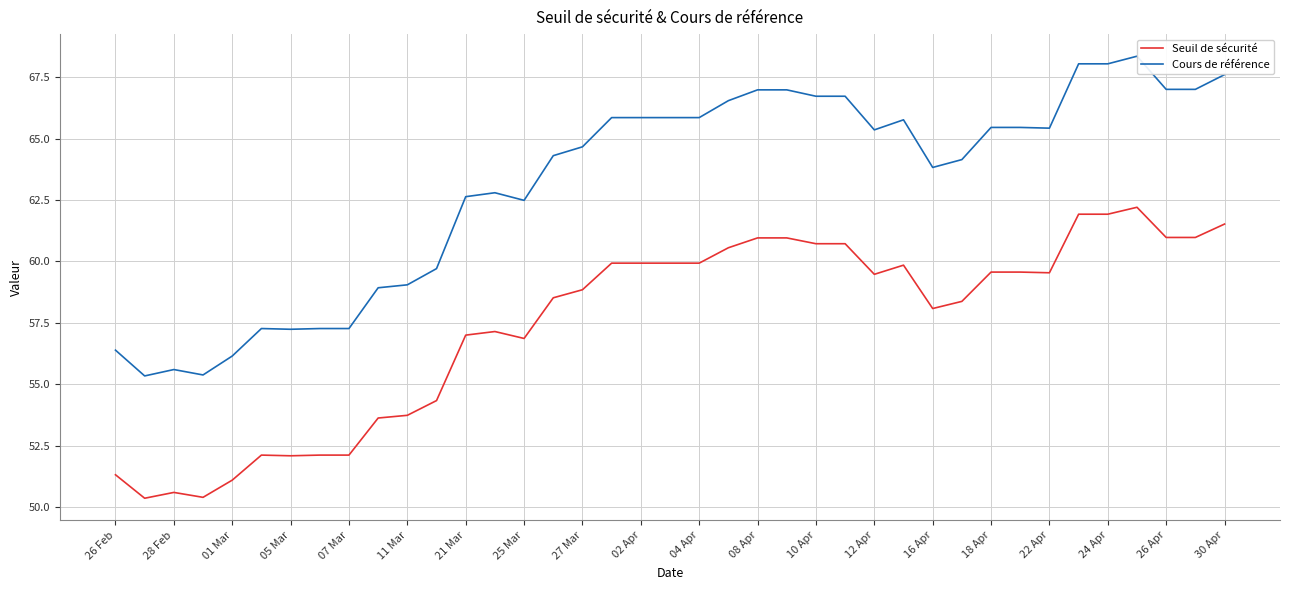

Where is the first local maximum for Seuil de sécurité?

28 Feb